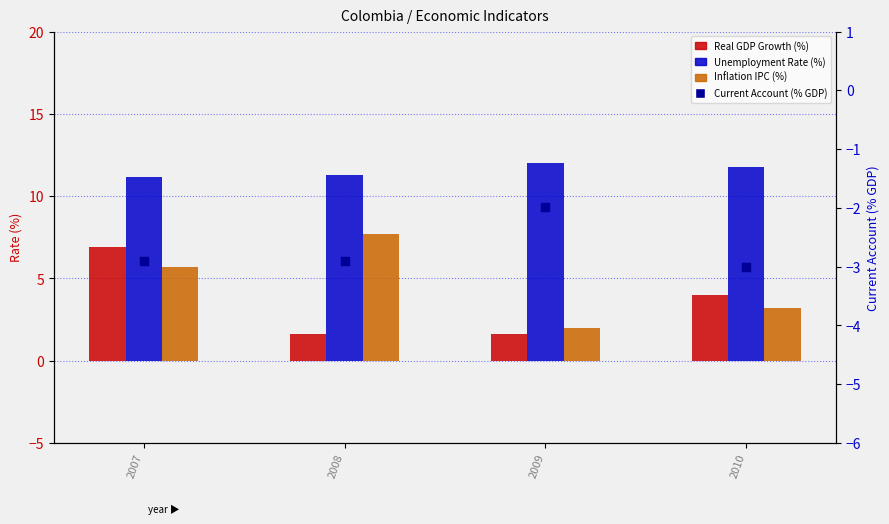

At which category is the sum across all series the highest?

2007